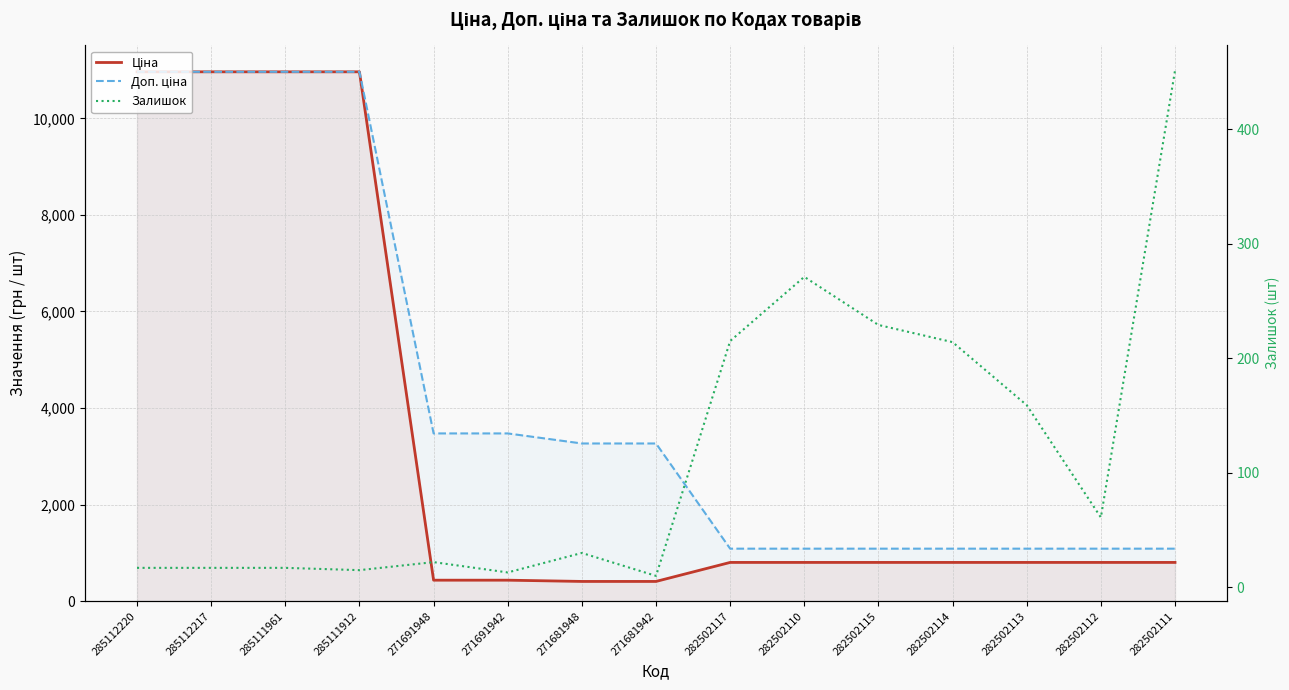

True or false: Залишок and Доп. ціна intersect in this chart.

False